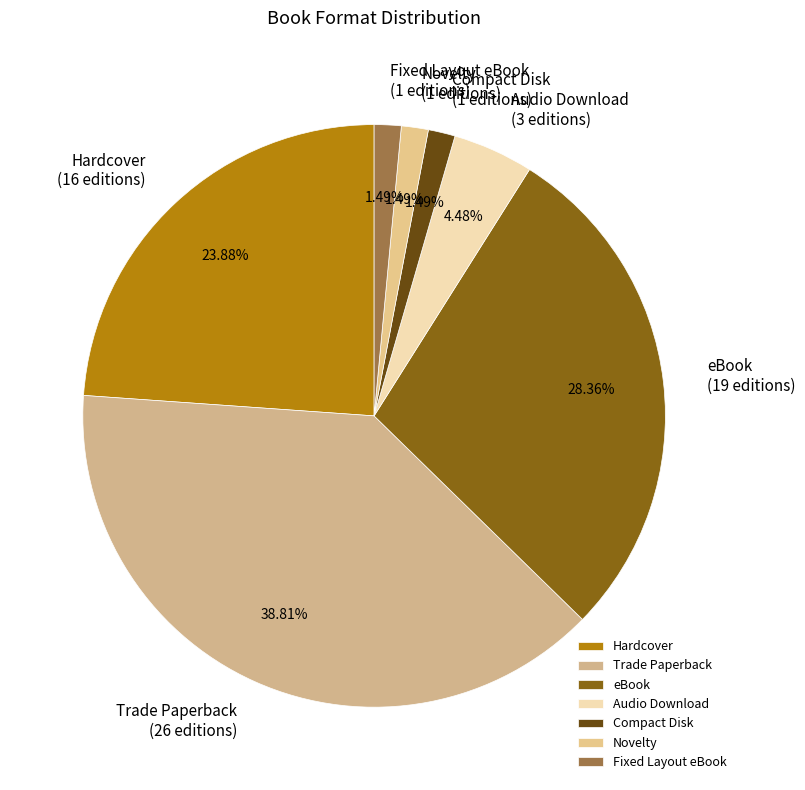

What percentage is the Compact Disk slice, to the nearest percent?

1%